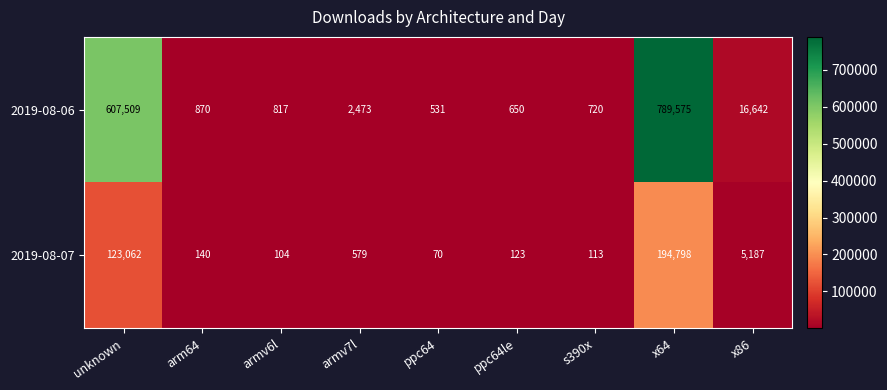

Reading right to left, extract all data points from this chart.

2019-08-06: x86=16642	x64=789575	s390x=720	ppc64le=650	ppc64=531	armv7l=2473	armv6l=817	arm64=870	unknown=607509
2019-08-07: x86=5187	x64=194798	s390x=113	ppc64le=123	ppc64=70	armv7l=579	armv6l=104	arm64=140	unknown=123062